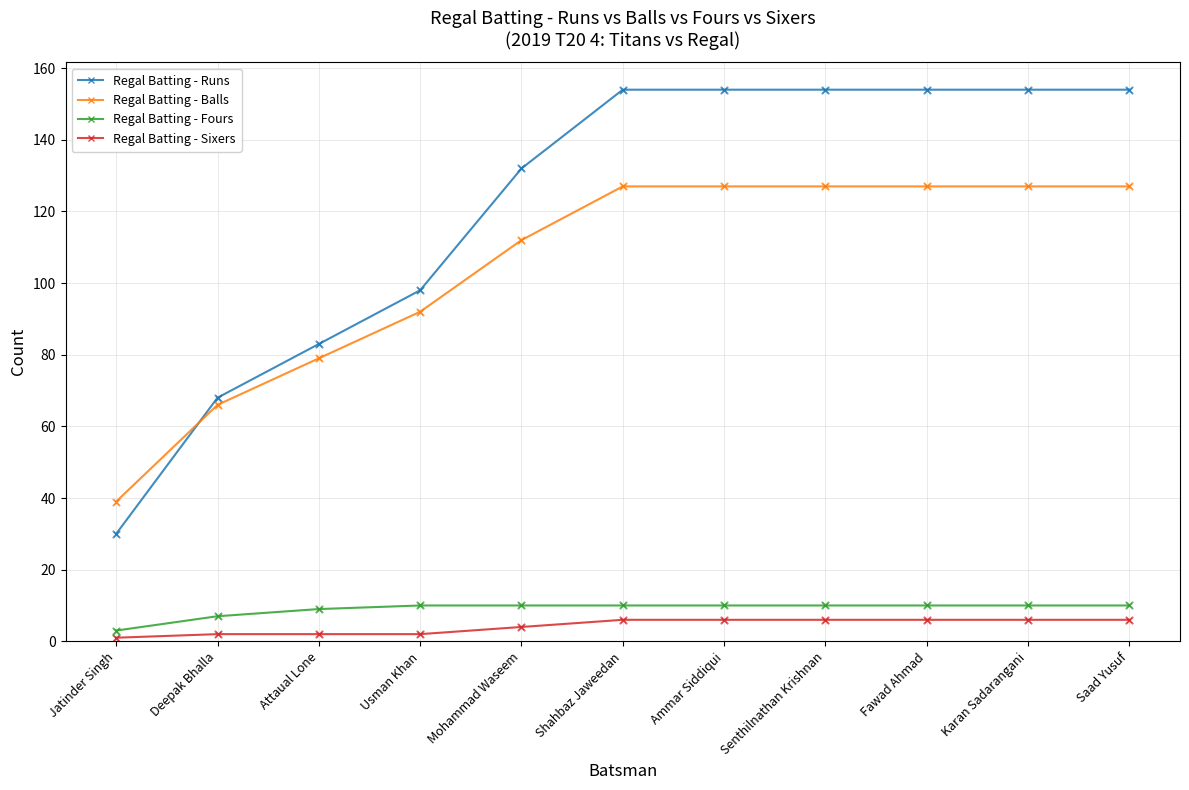

What are all the series names shown in the legend?

Regal Batting - Runs, Regal Batting - Balls, Regal Batting - Fours, Regal Batting - Sixers